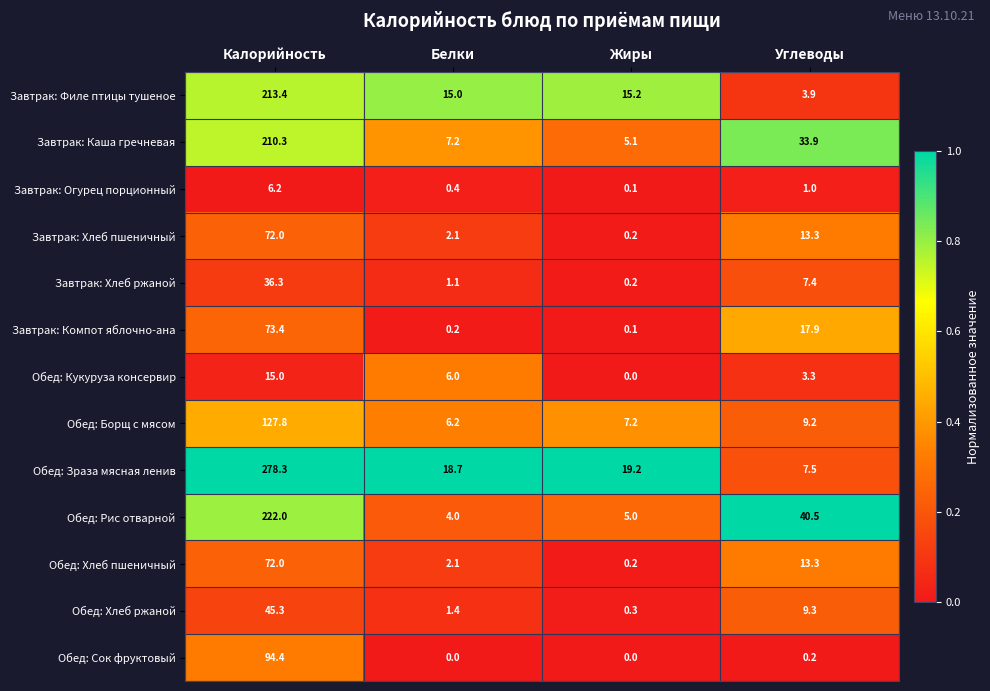

Is it true that Обед: Кукуруза консервир equals 5.5 at Углеводы?

False